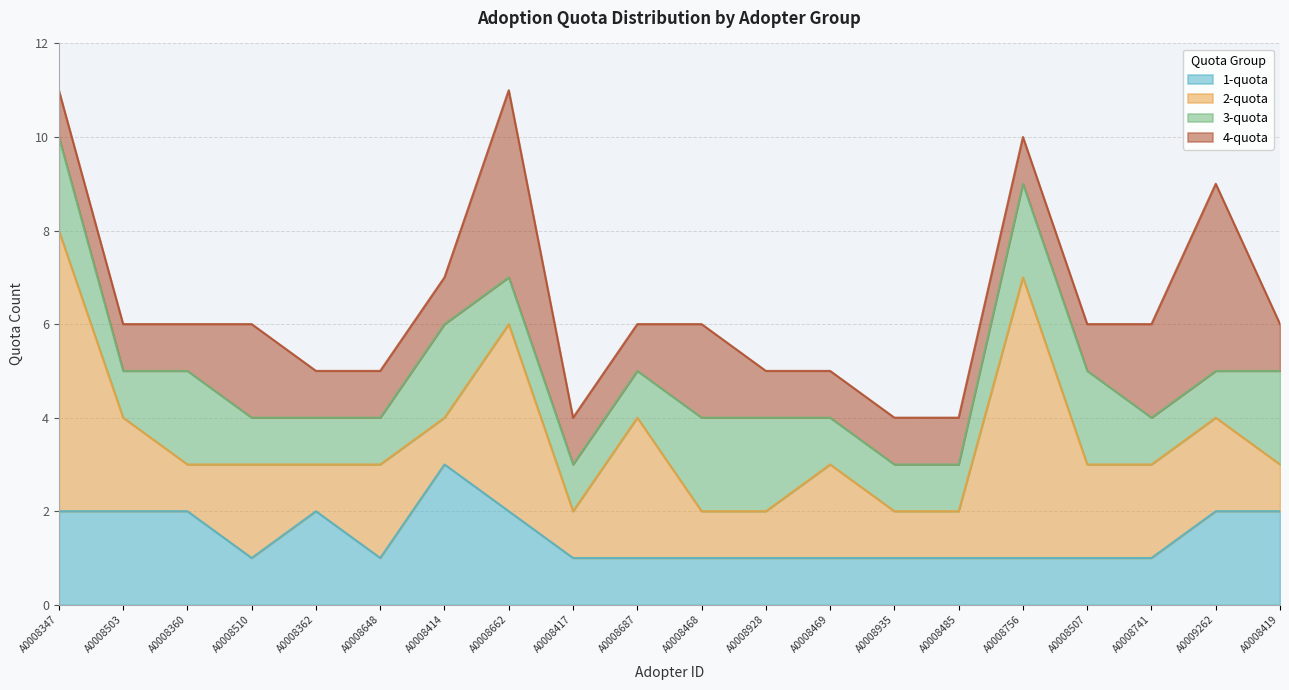

Does the chart display data point markers on the line(s)?

No